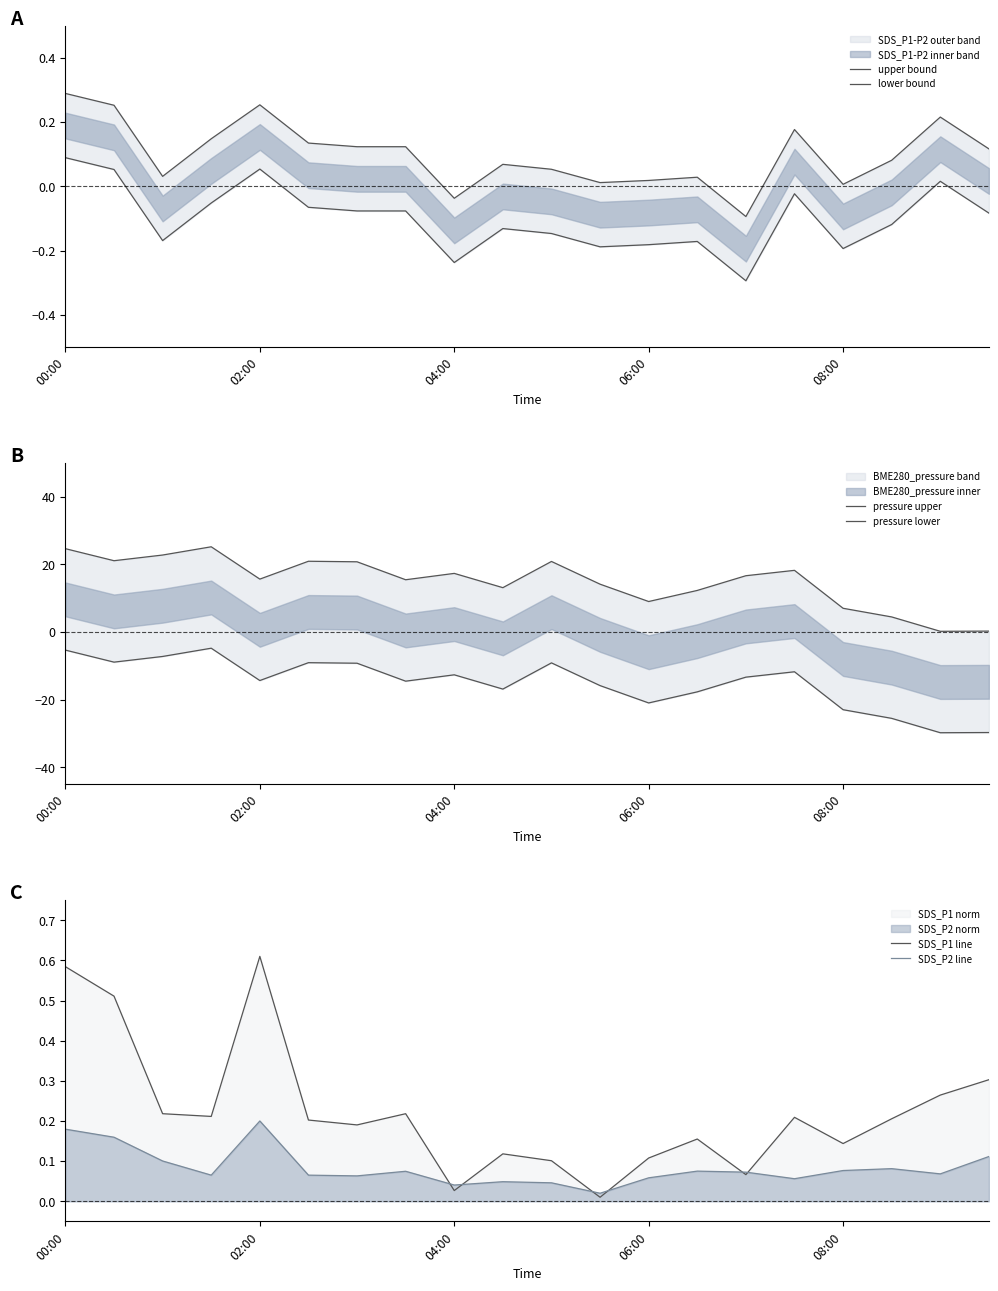

True or false: SDS_P1 line has a value of 0.2 at 08:00.

False